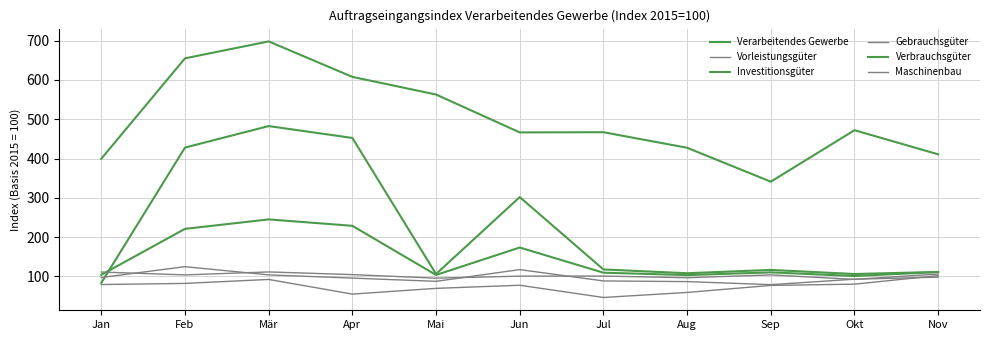

How many lines are shown in the chart?

6